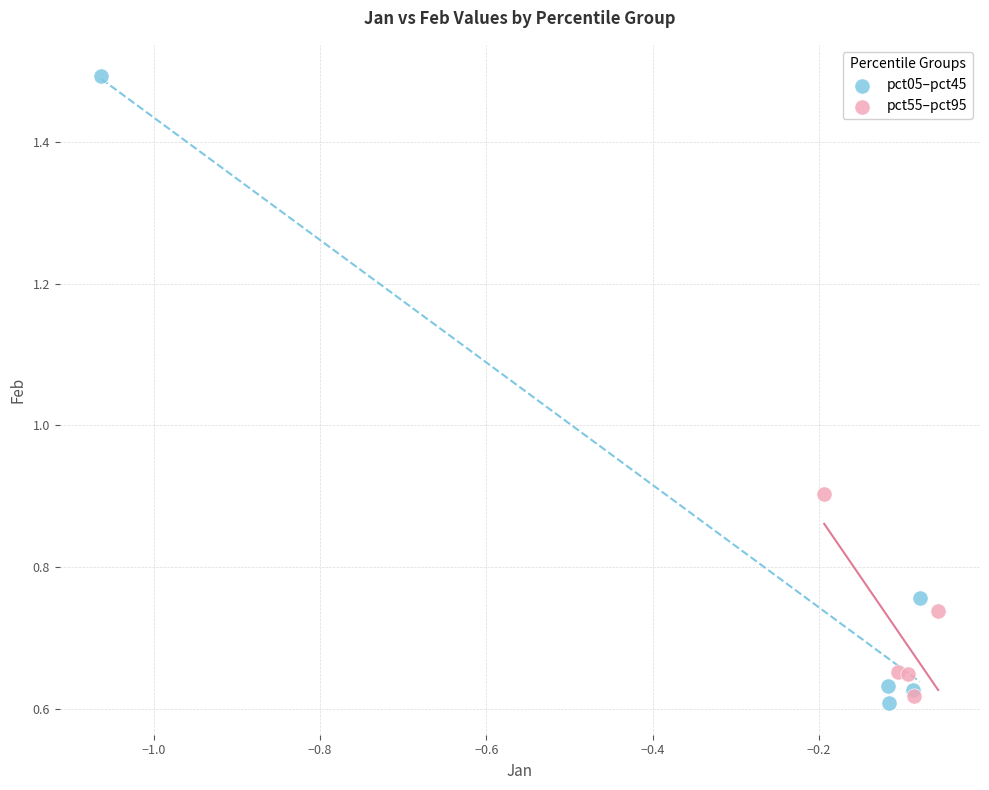

Which series reaches the minimum Y coordinate?

pct05–pct45